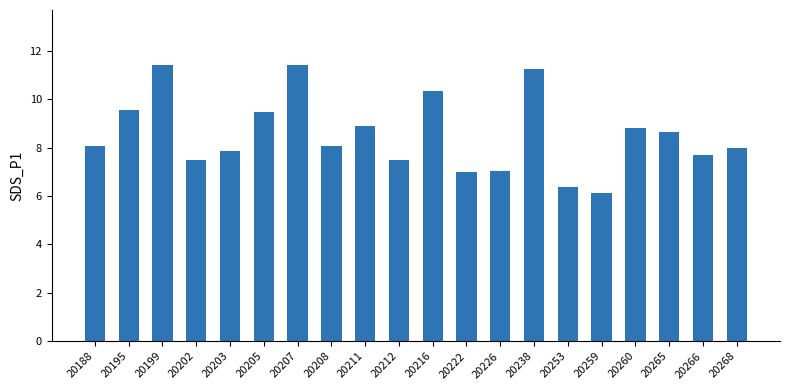

What is the smallest value displayed?

6.1